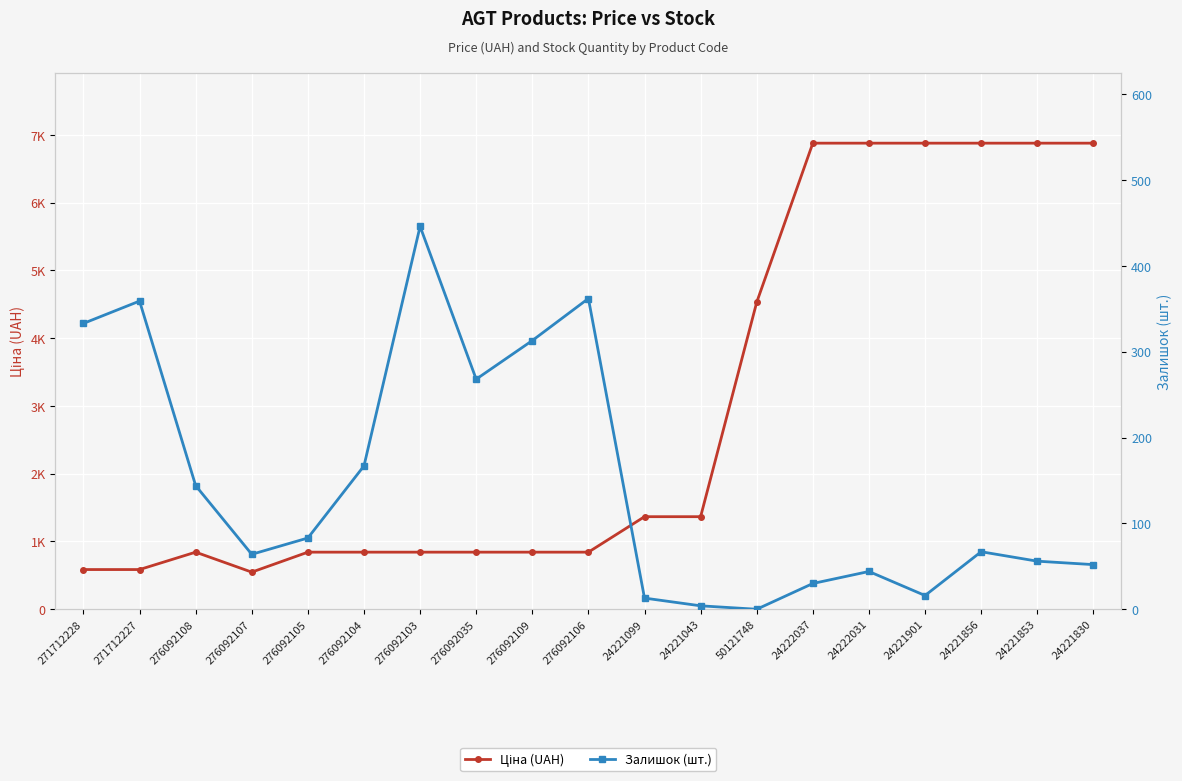

What is the maximum value shown in the chart?

6879.5